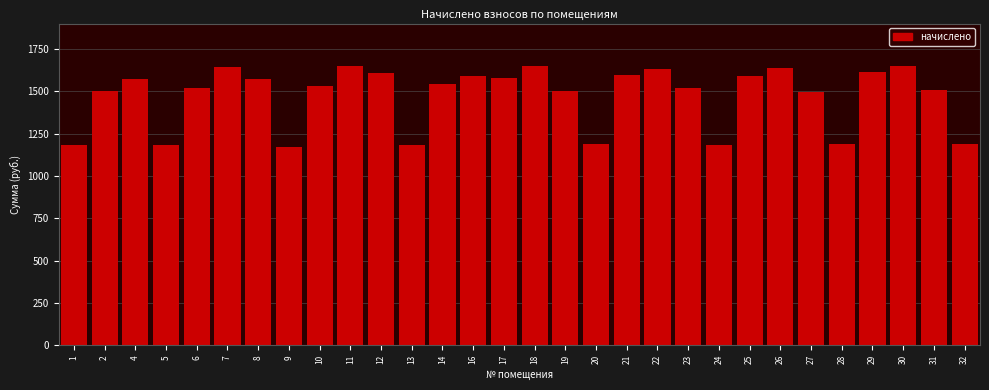

The value at 22 is 1633.3. True or false?

True